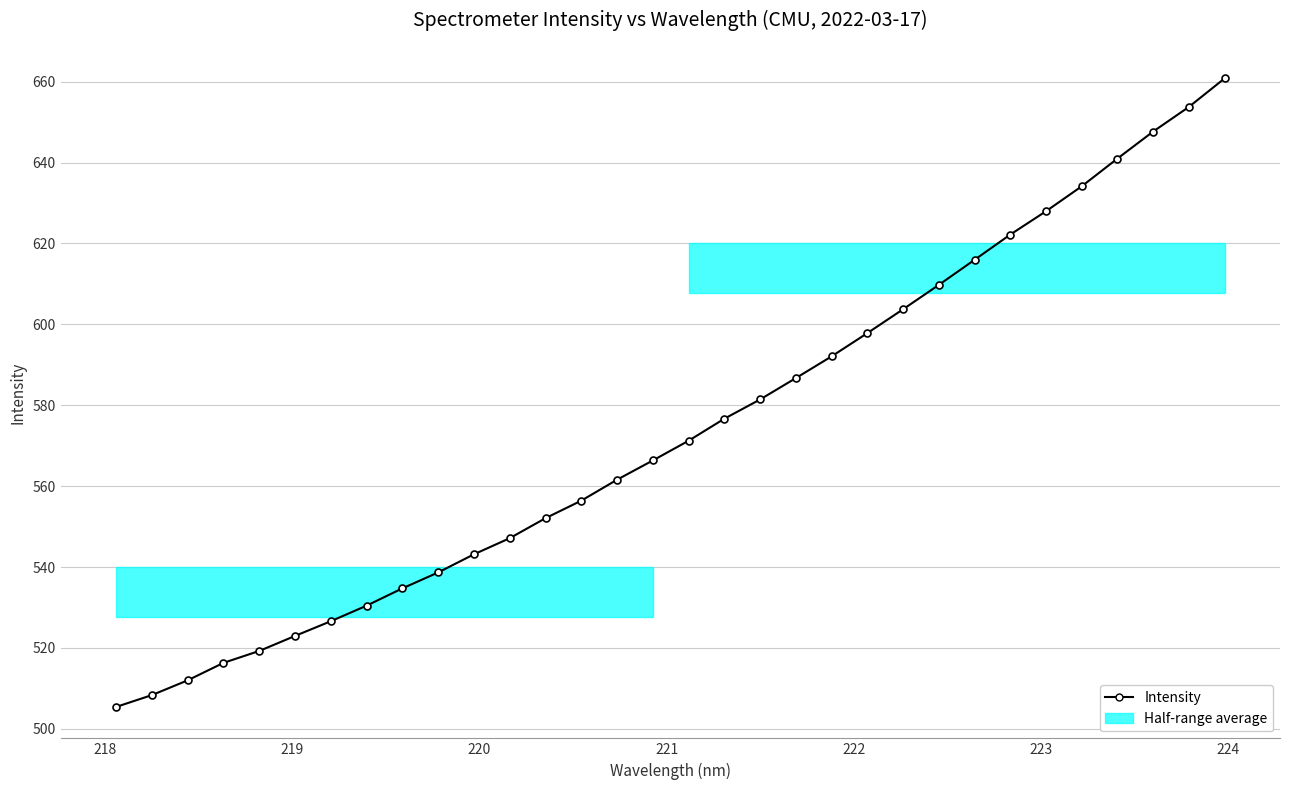

How many distinct data groups are displayed?

1